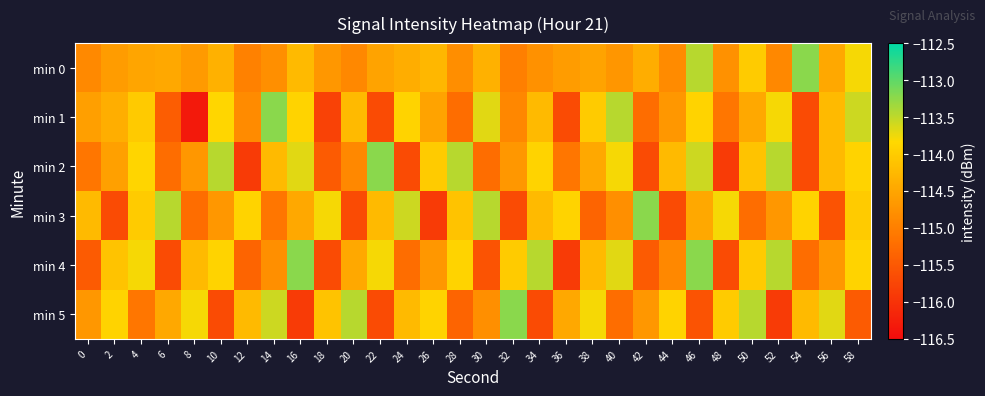

What is the total value across all series at 8?

-688.9